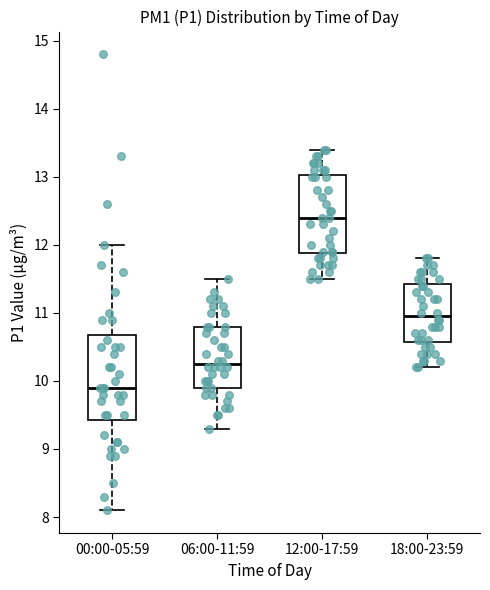

Where does the median line of the box for 12:00-17:59 sit on the y-axis? The values are not printed on the chart, so give them approximately, as read against the axis.

12.4